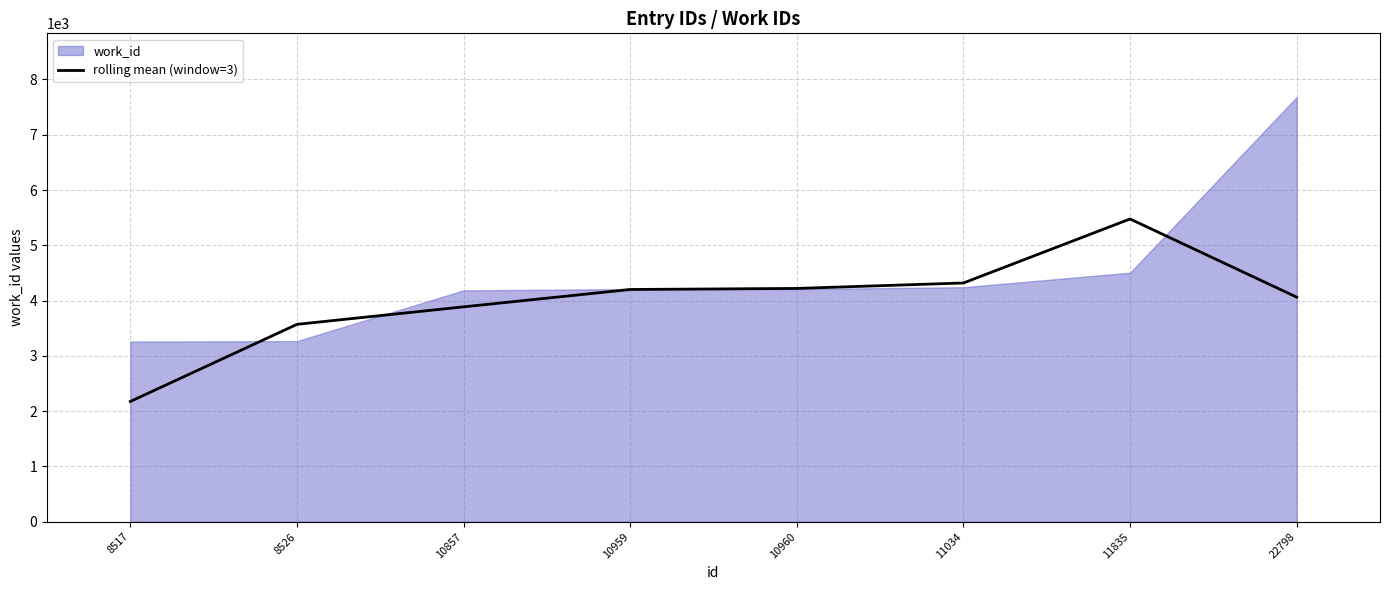

Where is the first local maximum?

11835